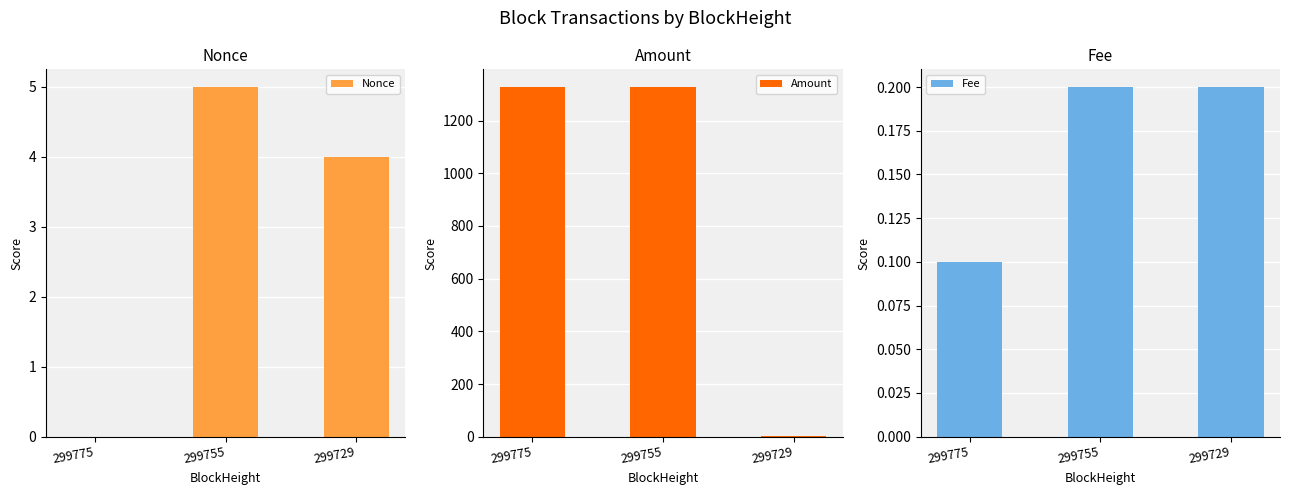

What is the value of the Fee bar at the 1st from the left?

0.1